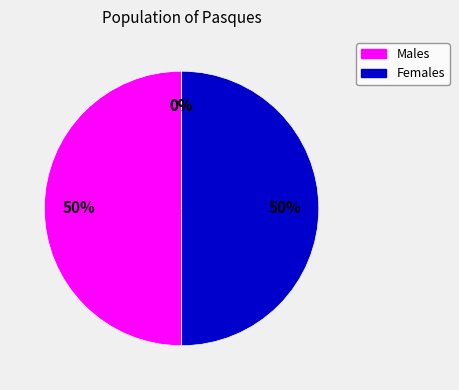

To the nearest percent, what is the average slice percentage?

25%